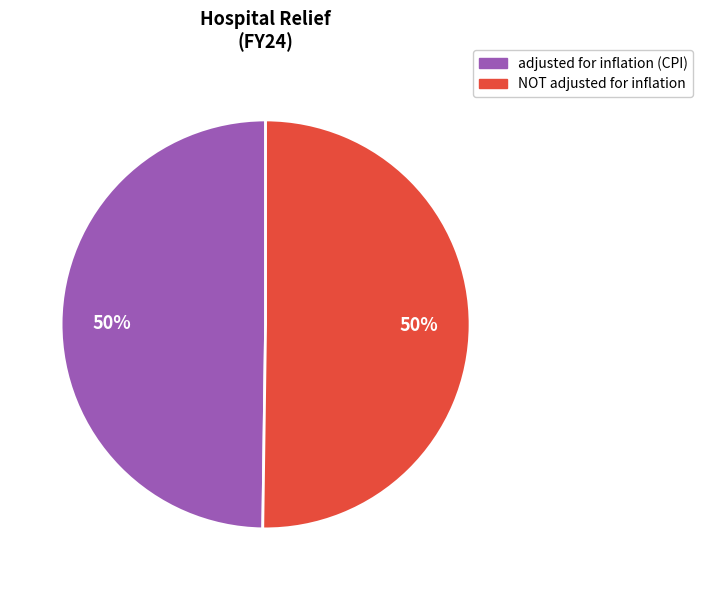

Is the sum of NOT adjusted for inflation and adjusted for inflation (CPI) greater than half?

Yes